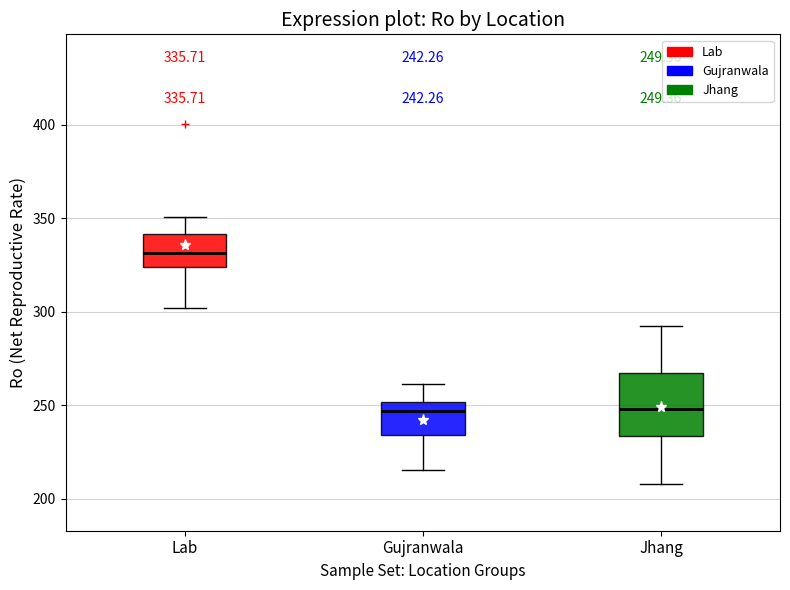

Comparing the boxes themselves (not the whiskers), which one is the tallest?

Jhang